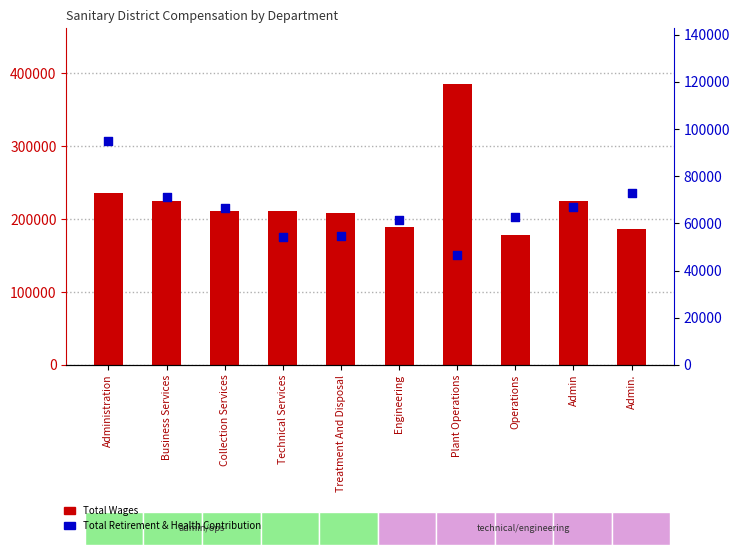

Which series contains the lowest Y value?

Total Retirement & Health Contribution